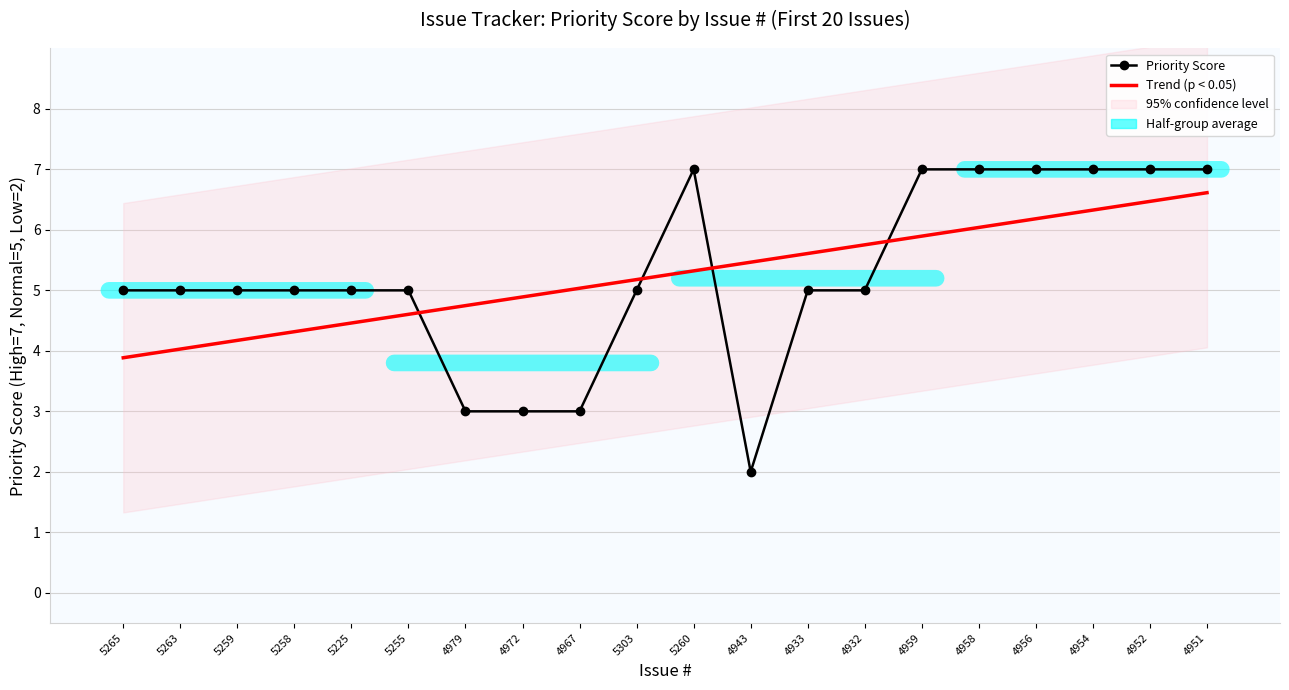

What is the difference between the Trend (p < 0.05) values at 5265 and 5255?

0.7